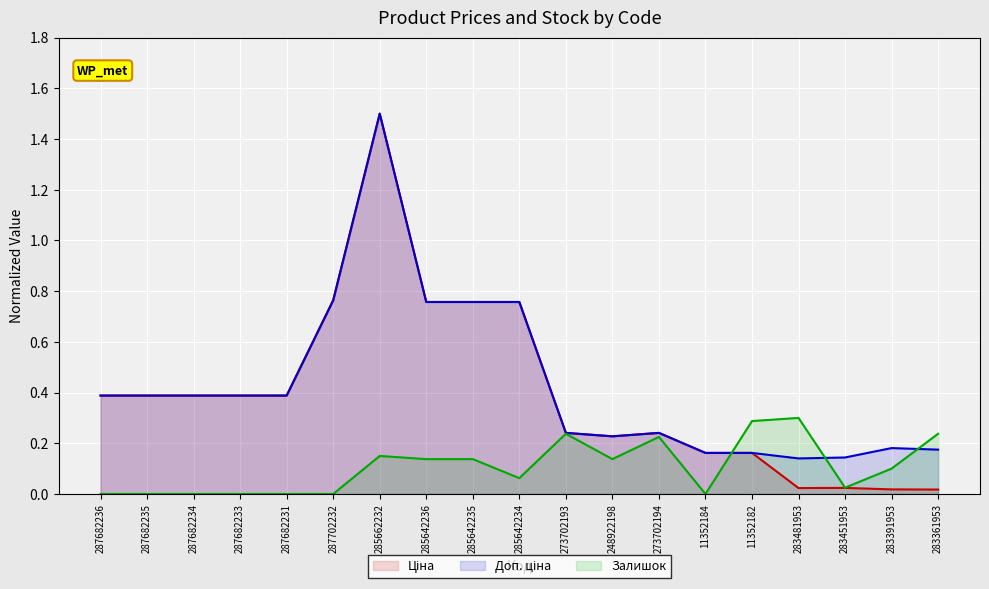

Reading left to right, transcribe all the data shown in this chart.

Ціна: 0.4	0.4	0.4	0.4	0.4	0.8	1.5	0.8	0.8	0.8	0.2	0.2	0.2	0.2	0.2	0.0	0.0	0.0	0.0
Доп. ціна: 0.4	0.4	0.4	0.4	0.4	0.8	1.5	0.8	0.8	0.8	0.2	0.2	0.2	0.2	0.2	0.1	0.1	0.2	0.2
Залишок: 0.0	0.0	0.0	0.0	0.0	0.0	0.1	0.1	0.1	0.1	0.2	0.1	0.2	0.0	0.3	0.3	0.0	0.1	0.2